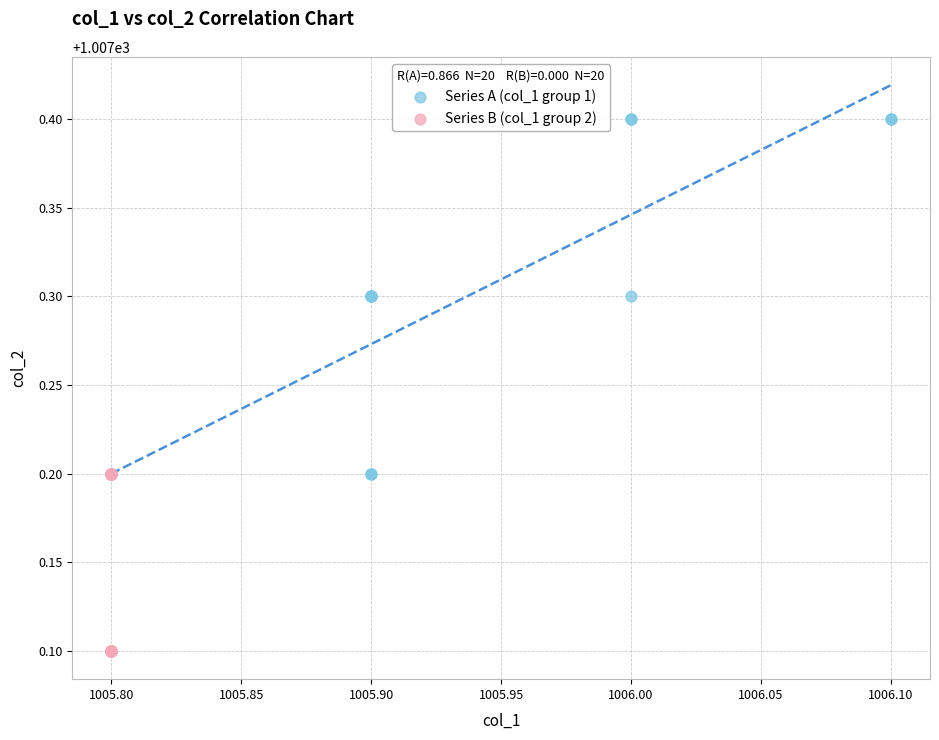

Which series reaches the minimum Y coordinate?

Series B (col_1 group 2)